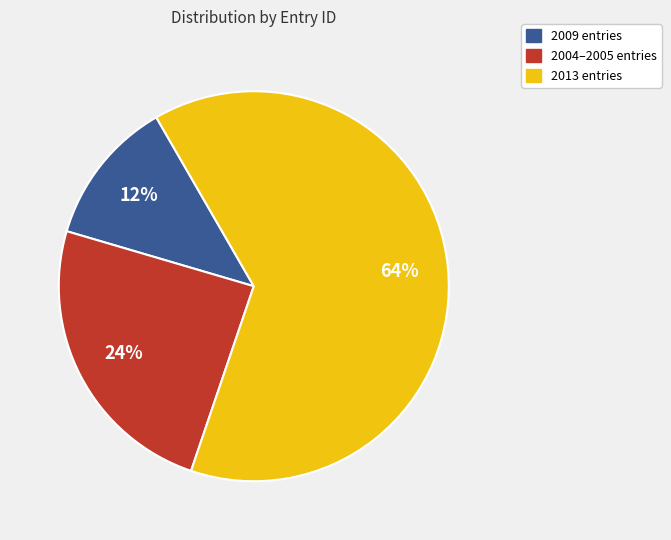

Is there any slice that represents more than half of the pie?

Yes